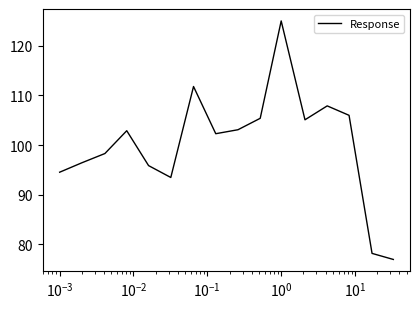

True or false: there are more than 2 points higher than both neighbors.

True